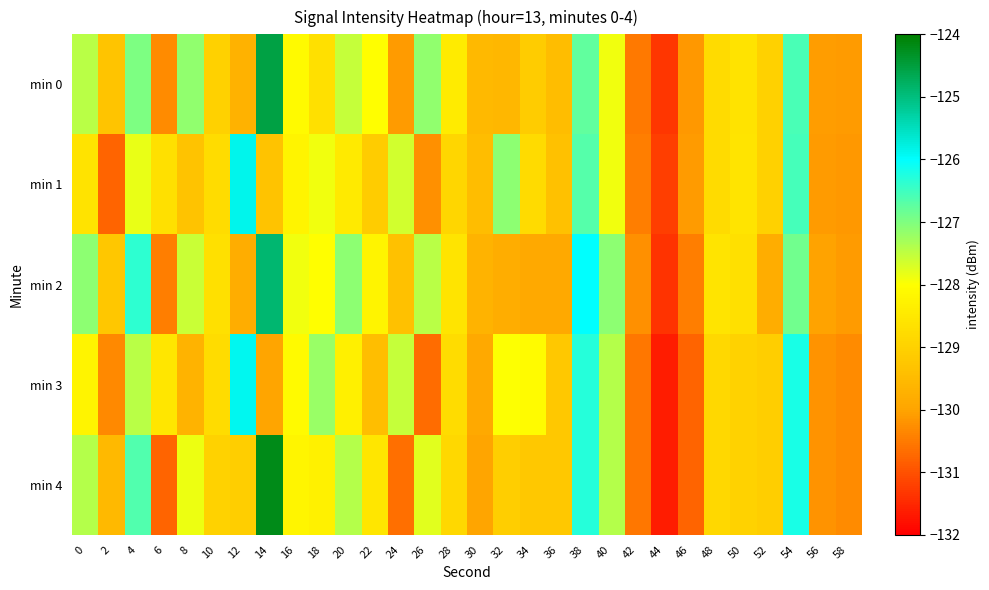

What is the minimum value shown in the chart?

-131.6